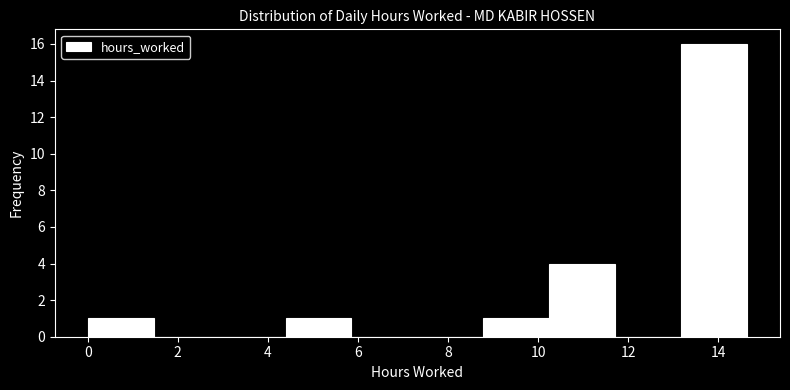

Reading left to right, transcribe this chart: for each bar, give the range it covers on the x-axis and its height. Neither the bar edges nor the heights are printed on the chart, so give them approximately, as read against the axes.

0.0 to 1.4: 1
1.4 to 3.0: 0
3.0 to 4.4: 0
4.4 to 5.8: 1
5.8 to 7.4: 0
7.4 to 8.8: 0
8.8 to 10.2: 1
10.2 to 11.8: 4
11.8 to 13.2: 0
13.2 to 14.6: 16